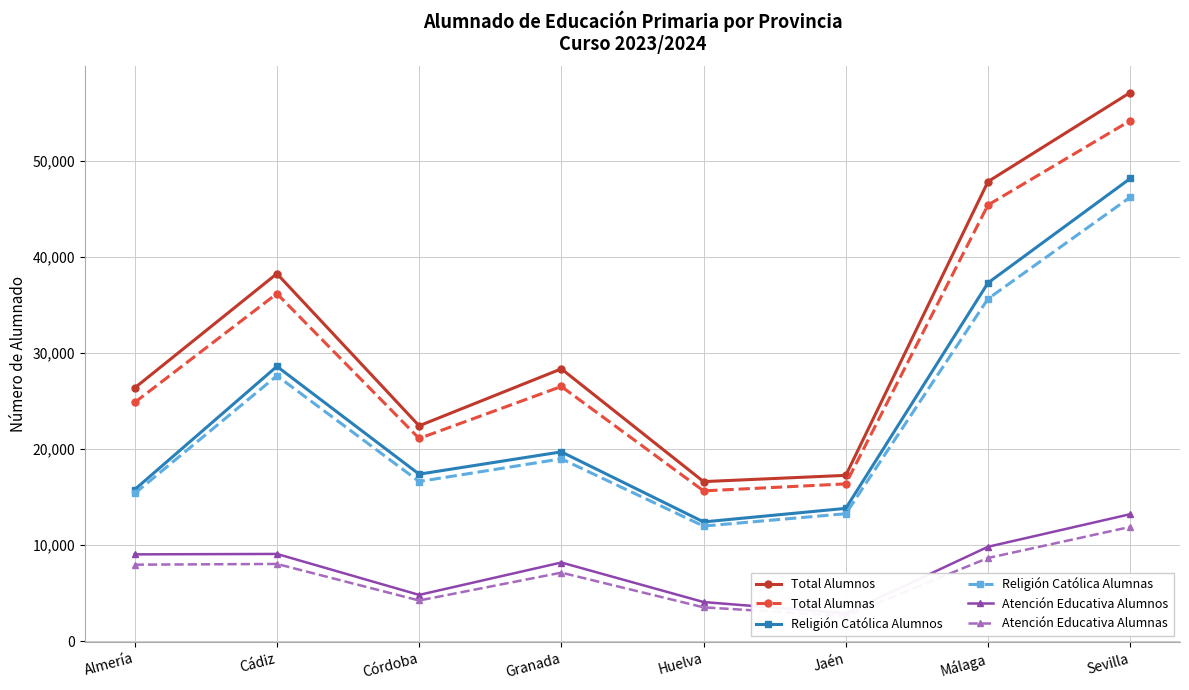

Which category has the highest value in the Atención Educativa Alumnas series?

Sevilla